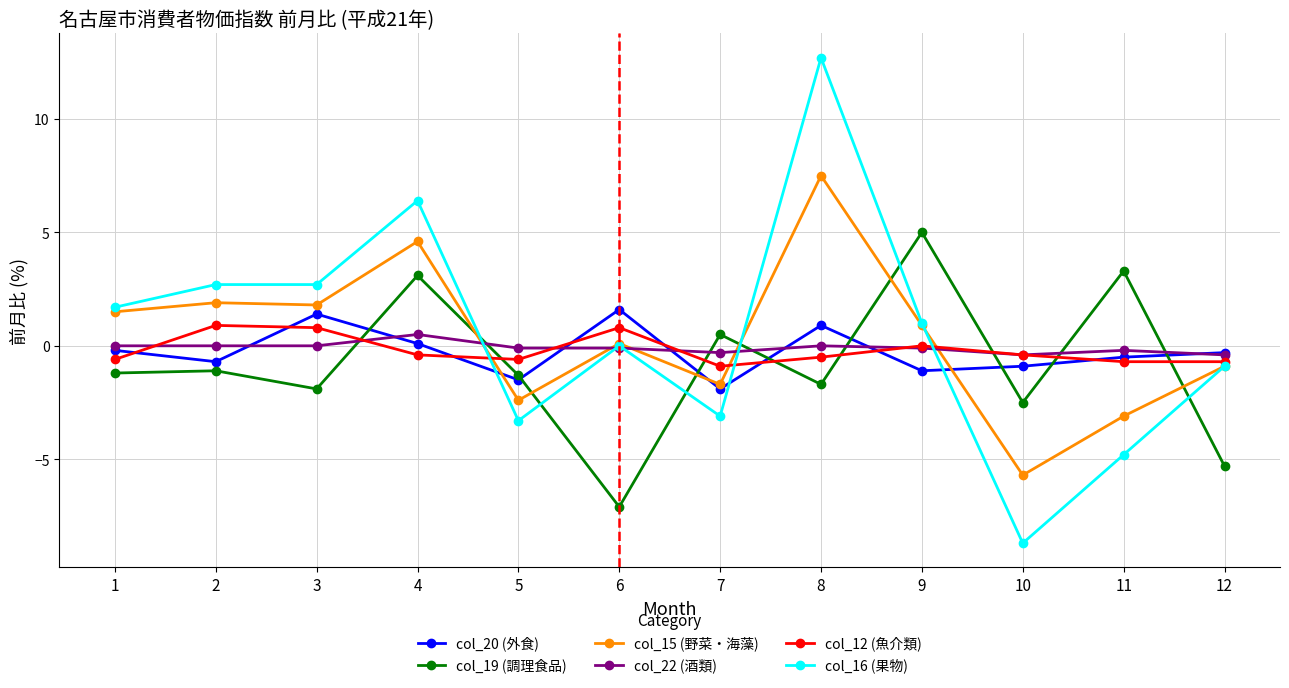

What is the value of the col_15 (野菜・海藻) point at the 8th from the left?

7.5